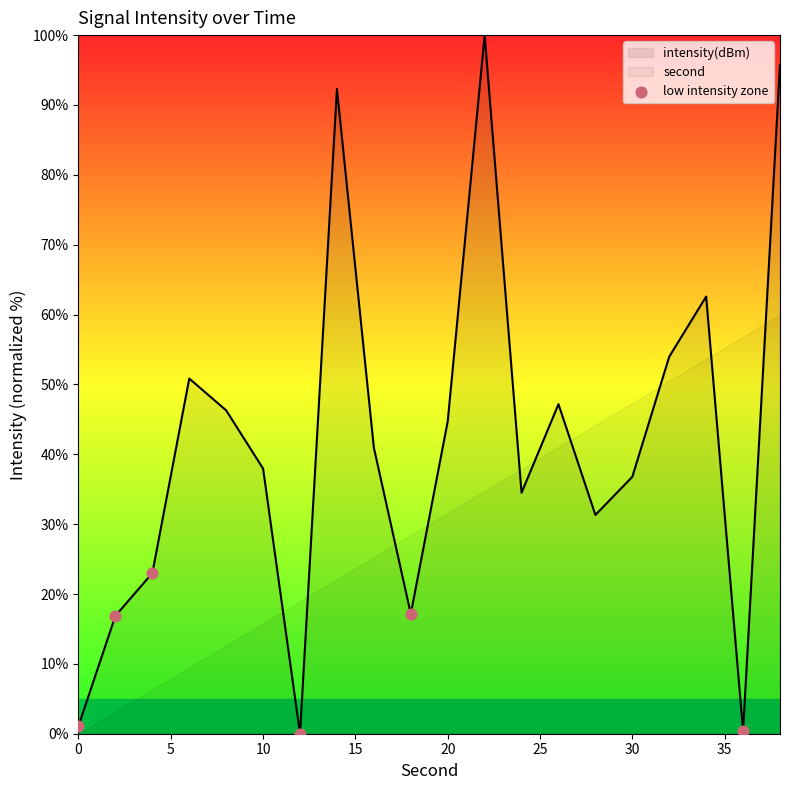

Between 5 and 10, which is larger?

10